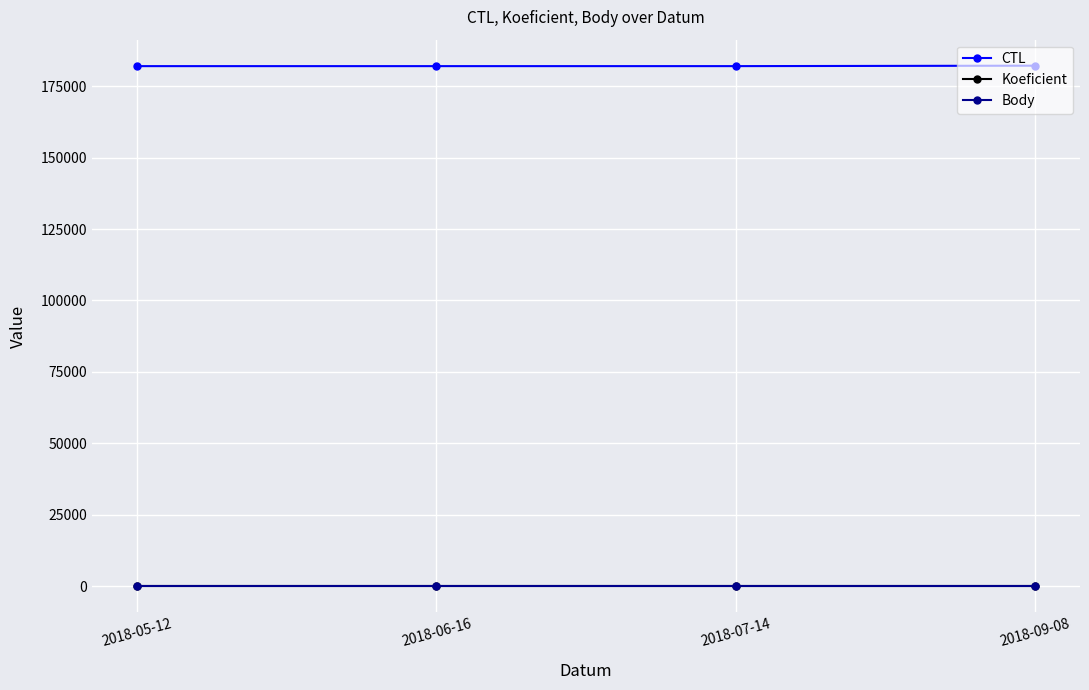

What is the sum of the Koeficient values at 2018-07-14 and 2018-05-12?

14